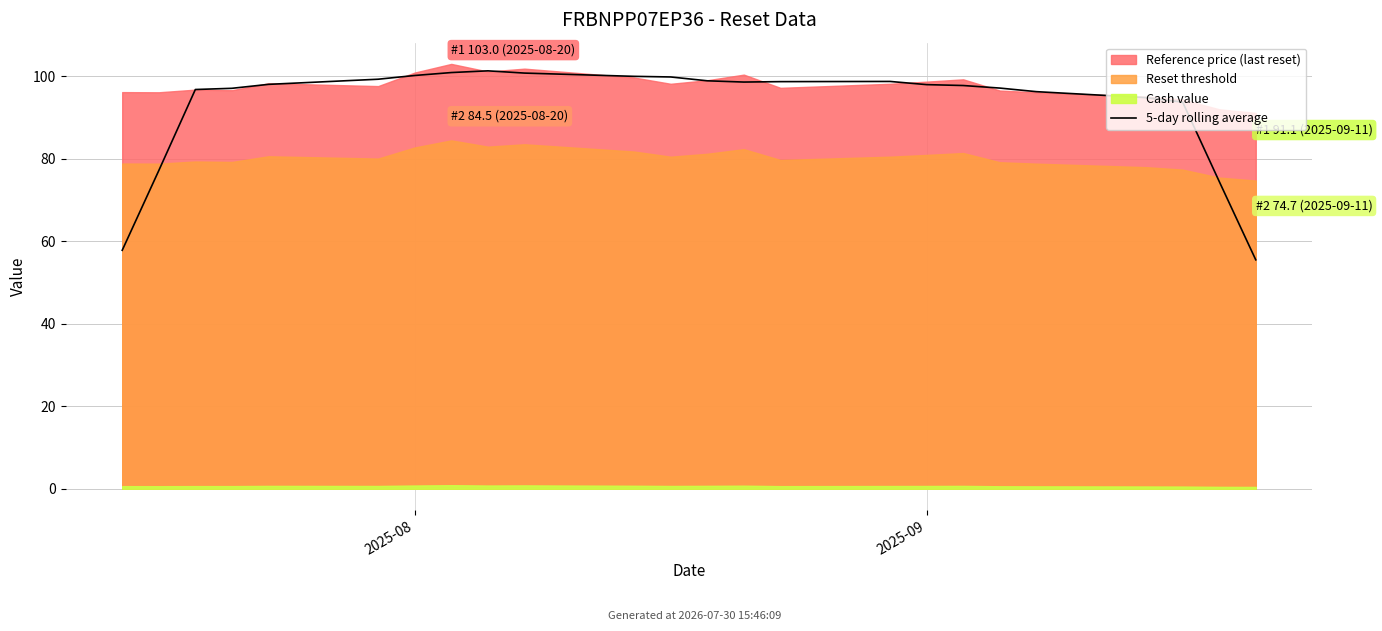

How many data points does each series have?

24